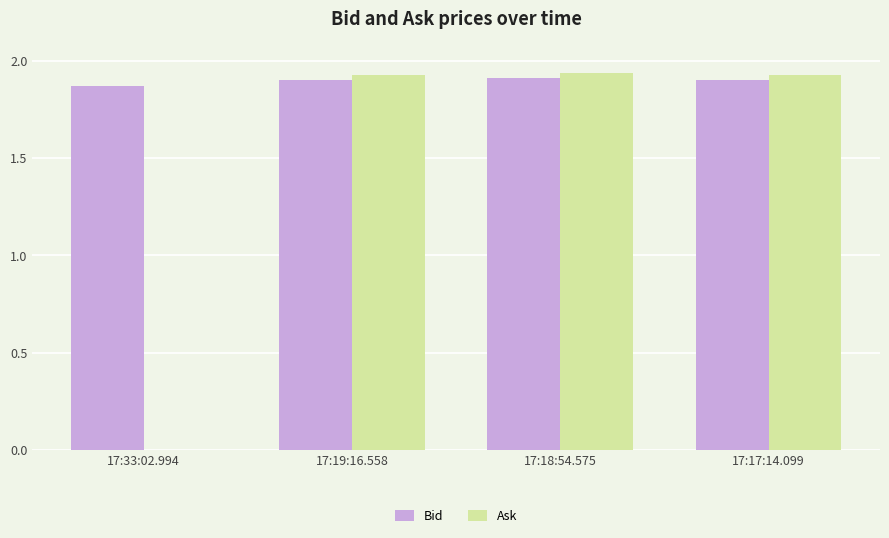

At which label does Ask first exceed 1?

17:19:16.558